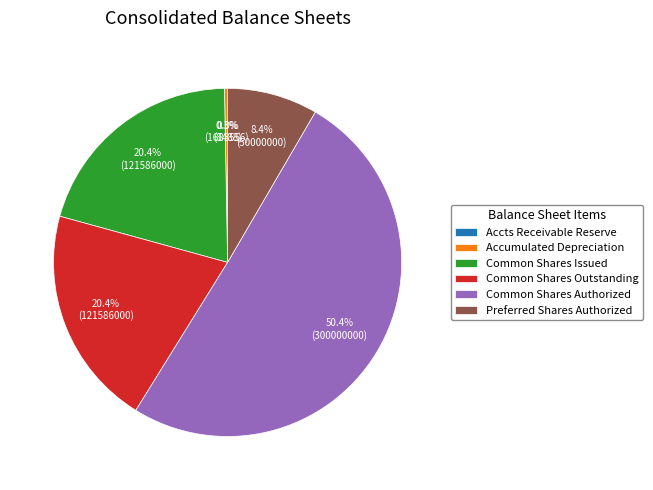

Which category has the biggest portion of the pie?

Common Shares Authorized